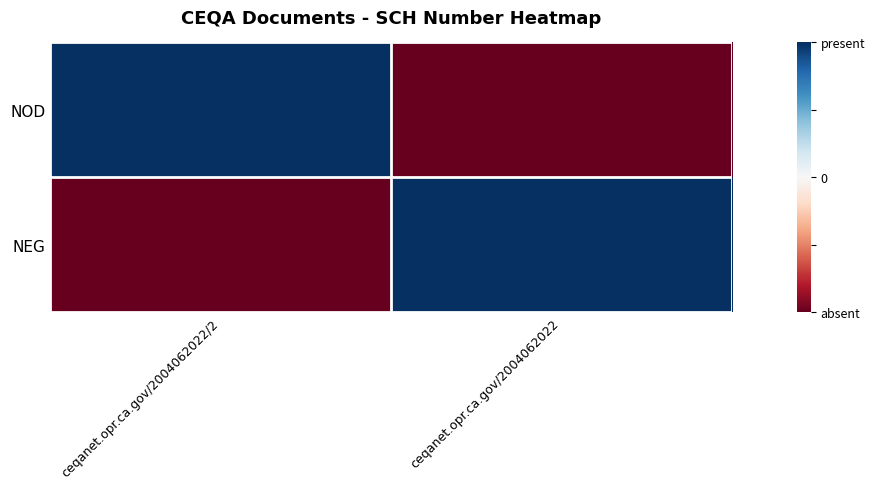

What is the difference between the highest and lowest values at ceqanet.opr.ca.gov/2004062022?

2